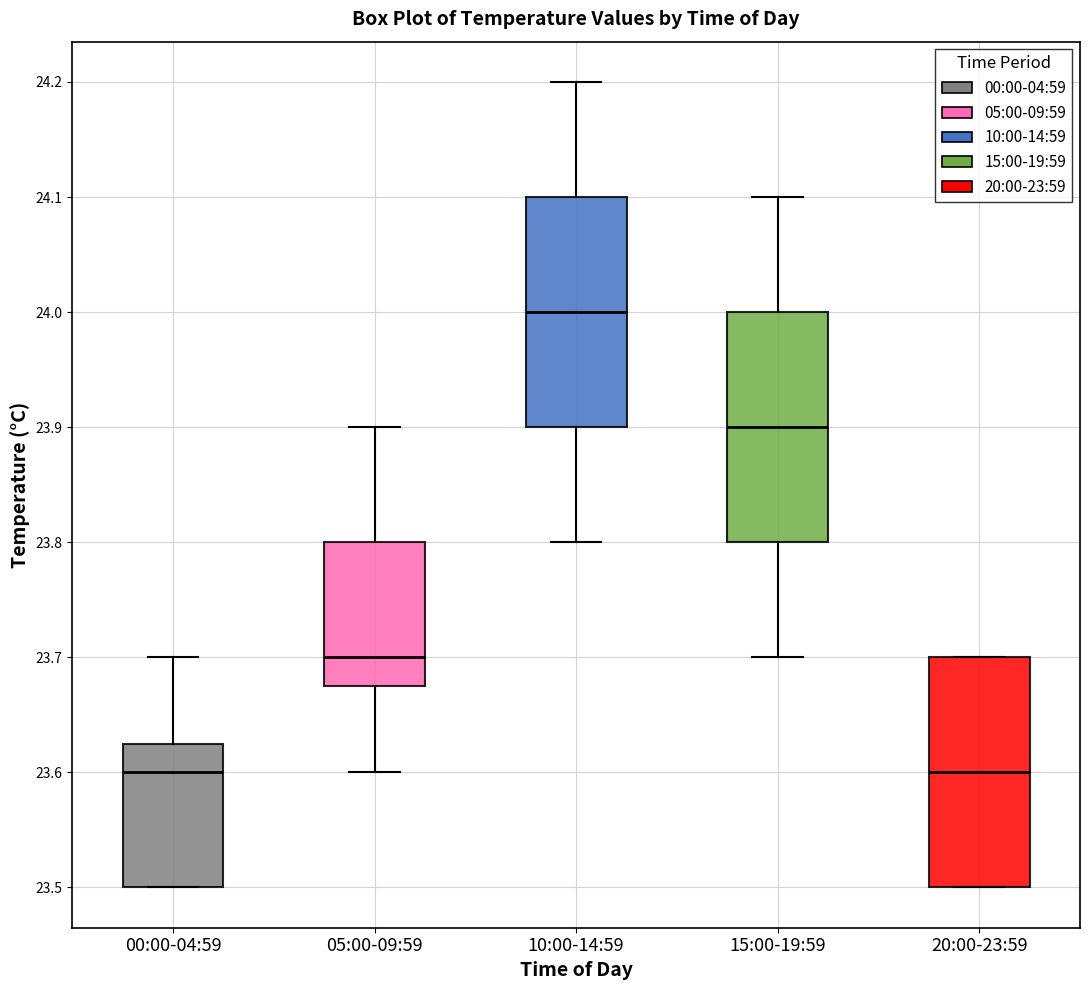

Reading left to right, read every box against the y-axis: the position of its median line, the range the box covers, and the ends of its whiskers. The values are not printed on the chart, so give them approximately, as read against the axis.

00:00-04:59: median 23.60, box 23.50 to 23.63, whiskers 23.50 to 23.70
05:00-09:59: median 23.70, box 23.68 to 23.80, whiskers 23.60 to 23.90
10:00-14:59: median 24.00, box 23.90 to 24.10, whiskers 23.80 to 24.20
15:00-19:59: median 23.90, box 23.80 to 24.00, whiskers 23.70 to 24.10
20:00-23:59: median 23.60, box 23.50 to 23.70, whiskers 23.50 to 23.70